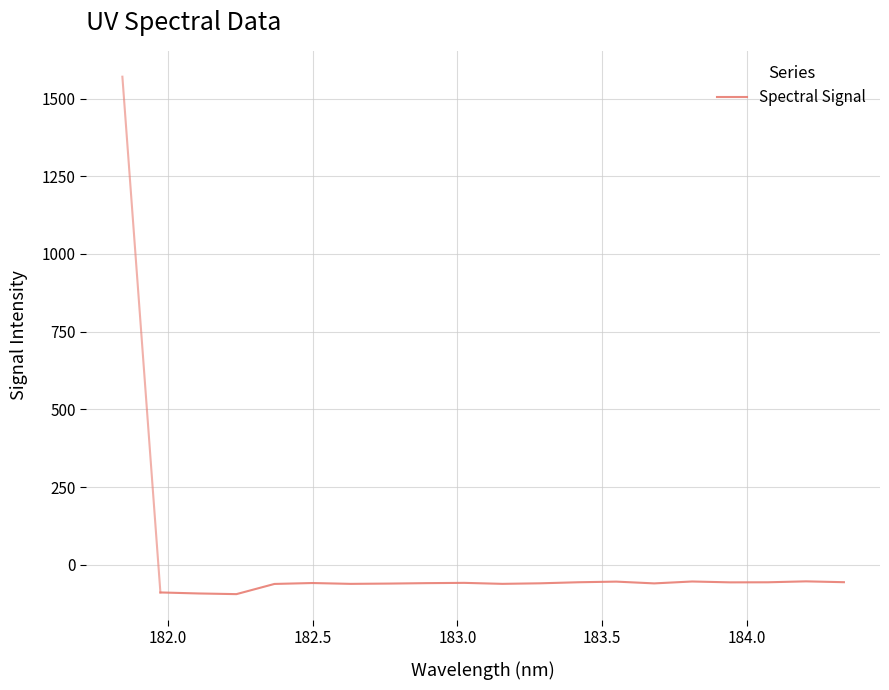

What is the difference between the maximum and minimum values?

41.1